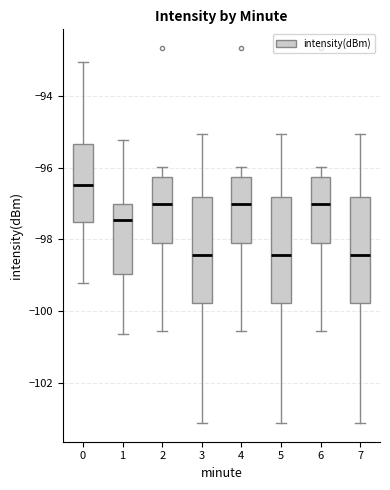

Which box's median line is the highest?

0